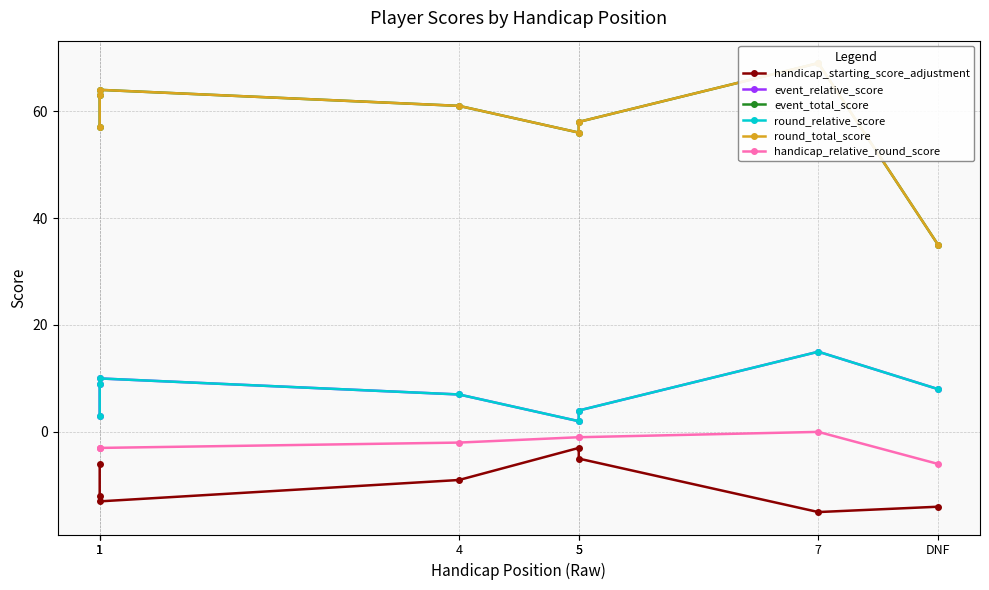

Which series has the largest total across all categories?

event_total_score